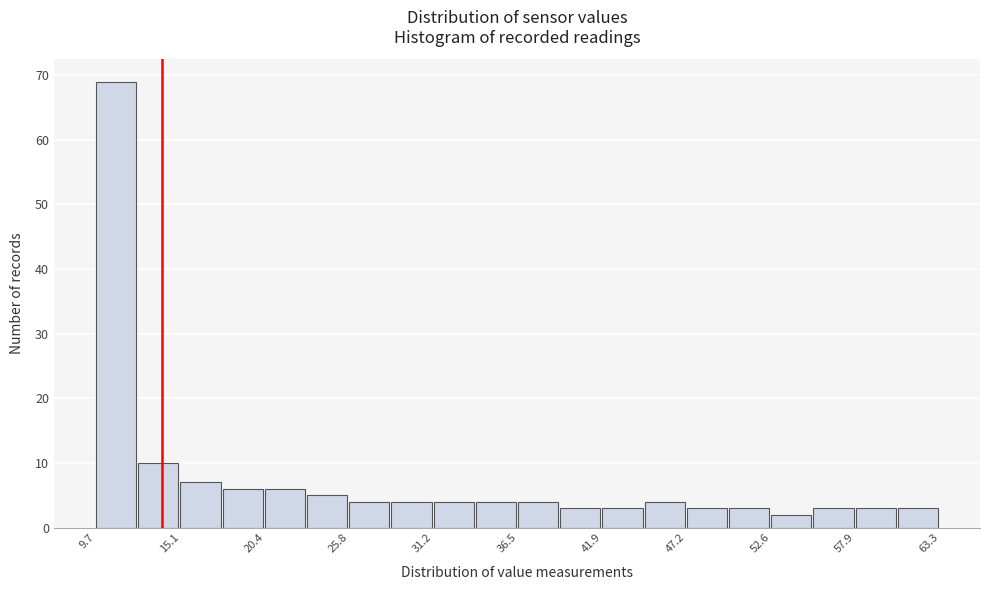

Read against the x-axis, roughly where is the centre of the tallest bar?

11